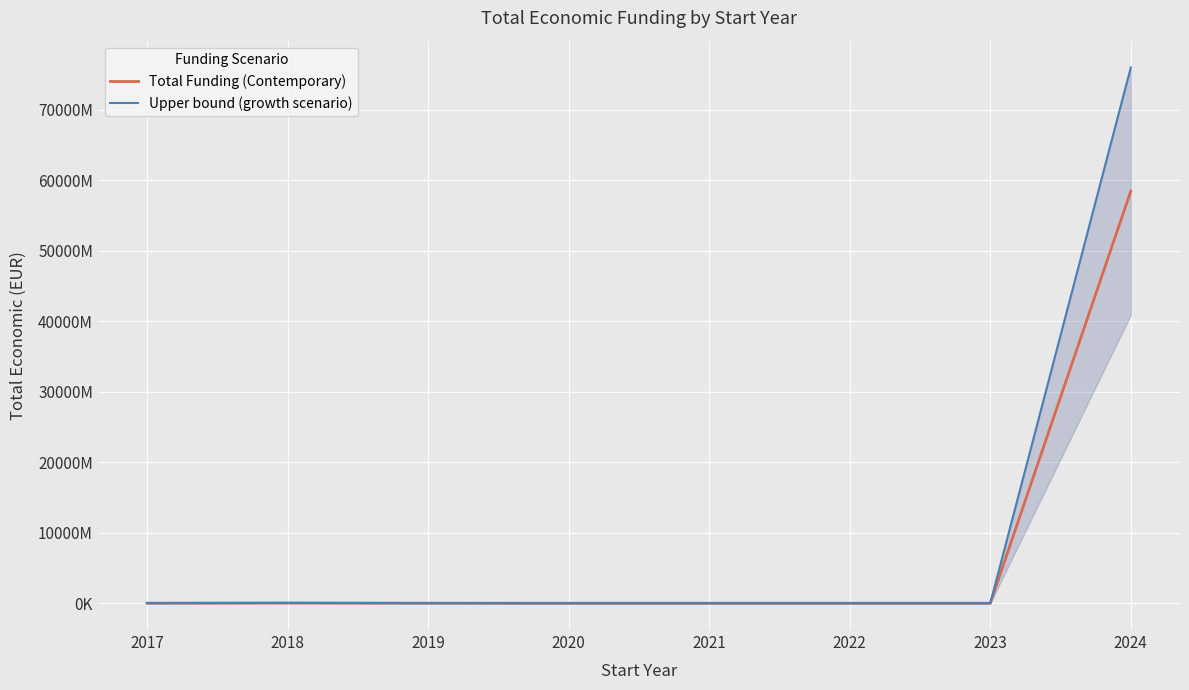

What is the sum of the Upper bound (growth scenario) values at 2023 and 2020?

1955200.0